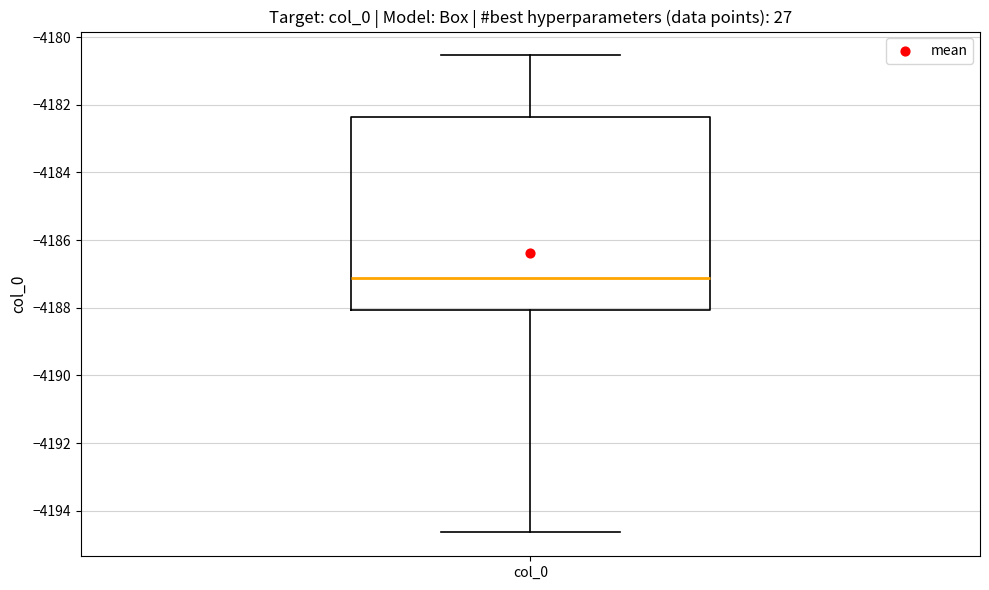

Where does the lower whisker of the box for col_0 end on the y-axis? The values are not printed on the chart, so give them approximately, as read against the axis.

-4194.6